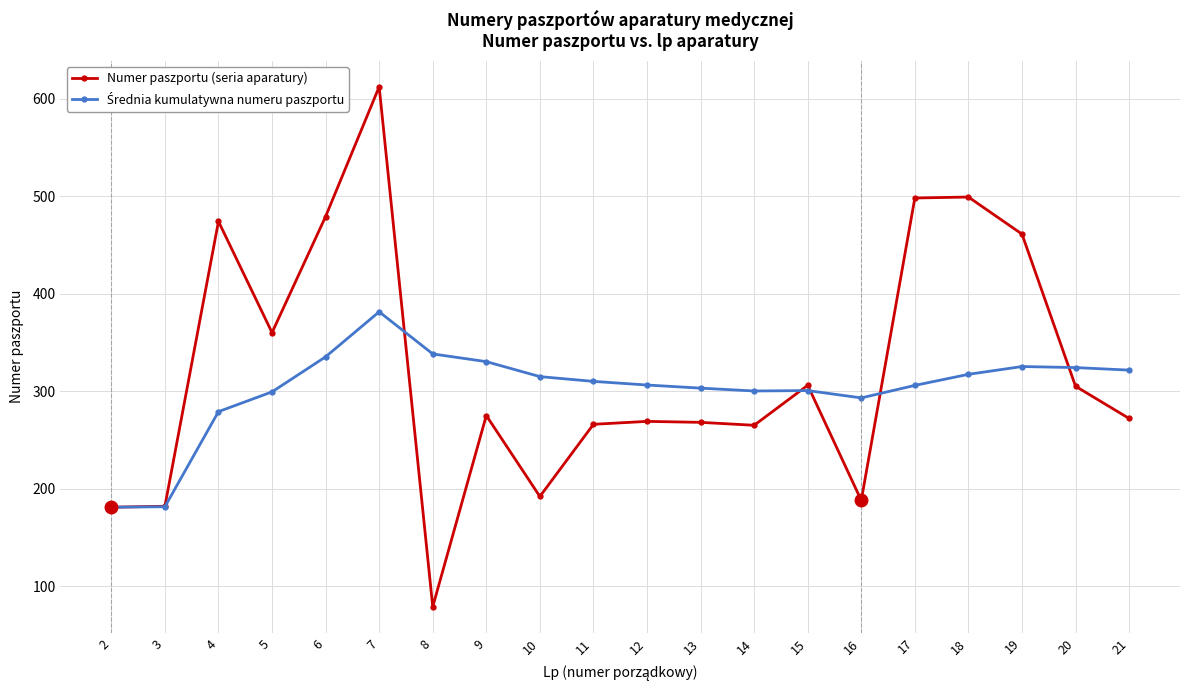

Between 6 and 13, which series saw the biggest shift?

Numer paszportu (seria aparatury)